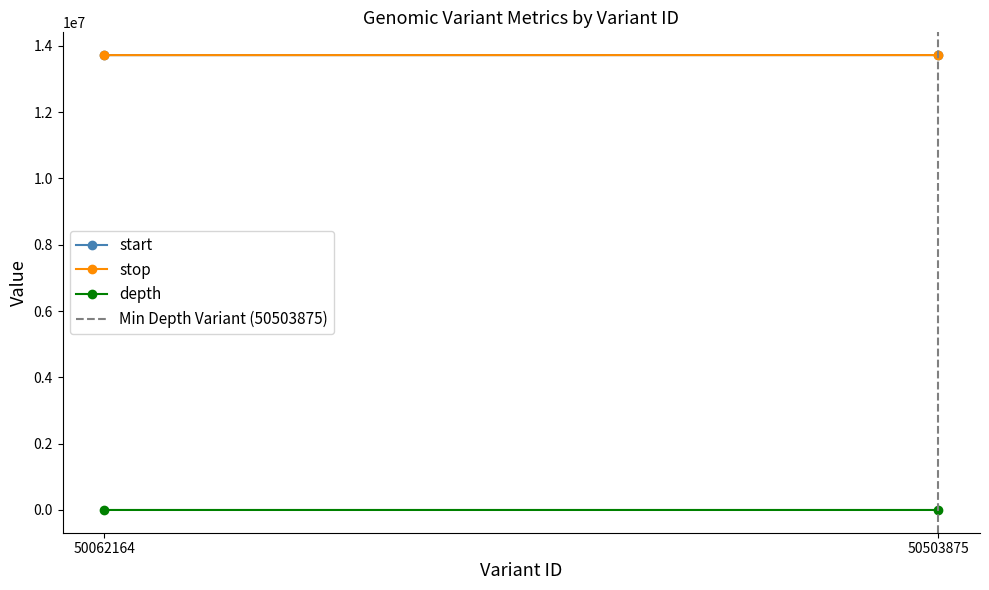

Is it true that Min Depth Variant (50503875) equals 0 at 50503875?

True